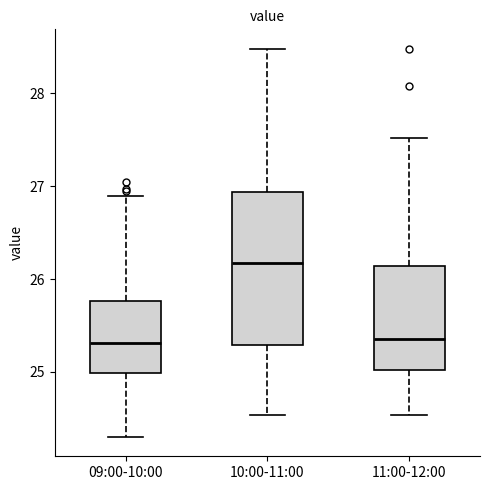

Where does the median line of the box for 11:00-12:00 sit on the y-axis? The values are not printed on the chart, so give them approximately, as read against the axis.

25.4